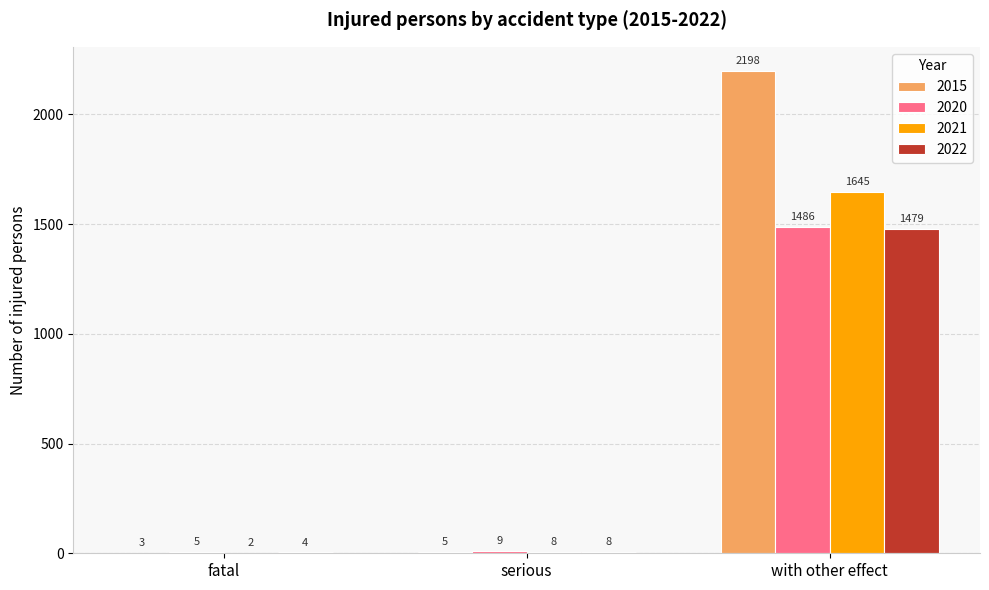

What is the spread (max minus min) of values at with other effect?

719